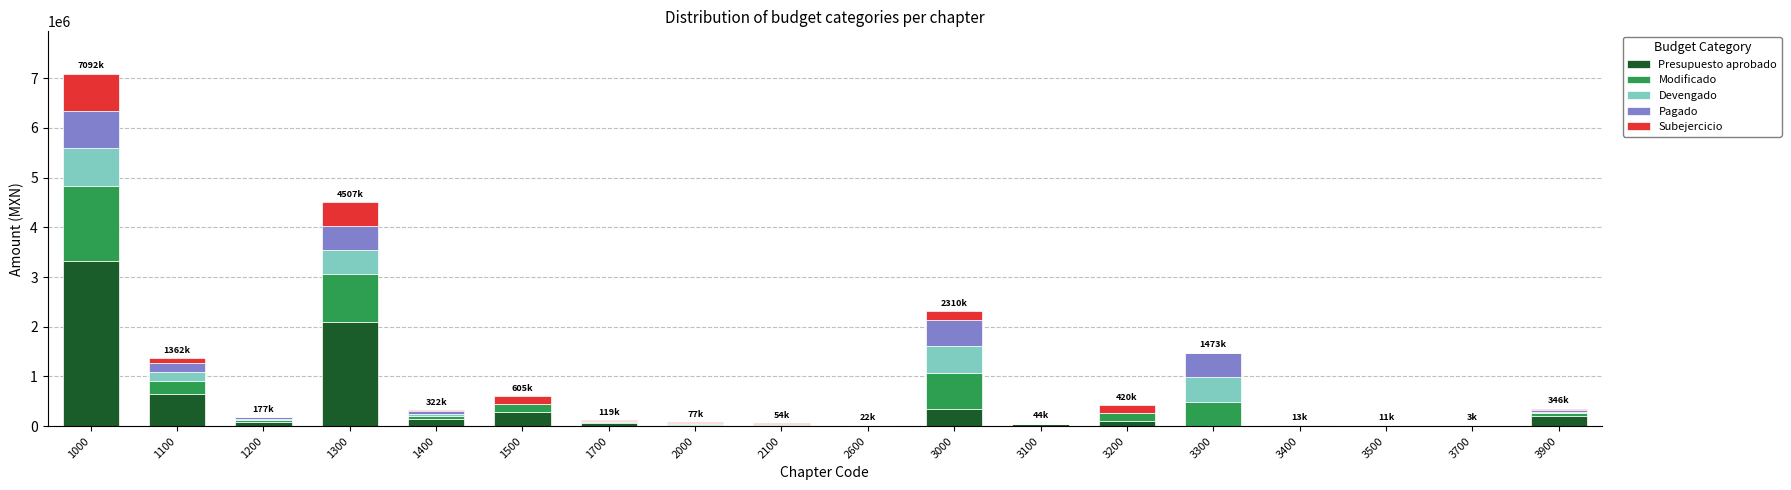

What is the highest value of the Presupuesto aprobado series?

3324389.2